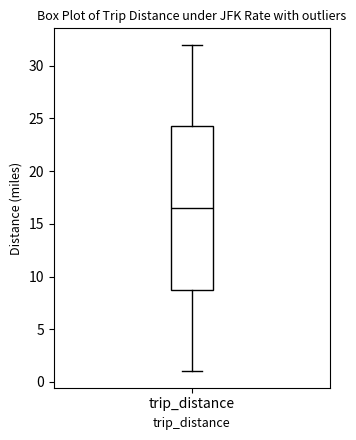

Where does the median line of the box for trip_distance sit on the y-axis? The values are not printed on the chart, so give them approximately, as read against the axis.

16.5